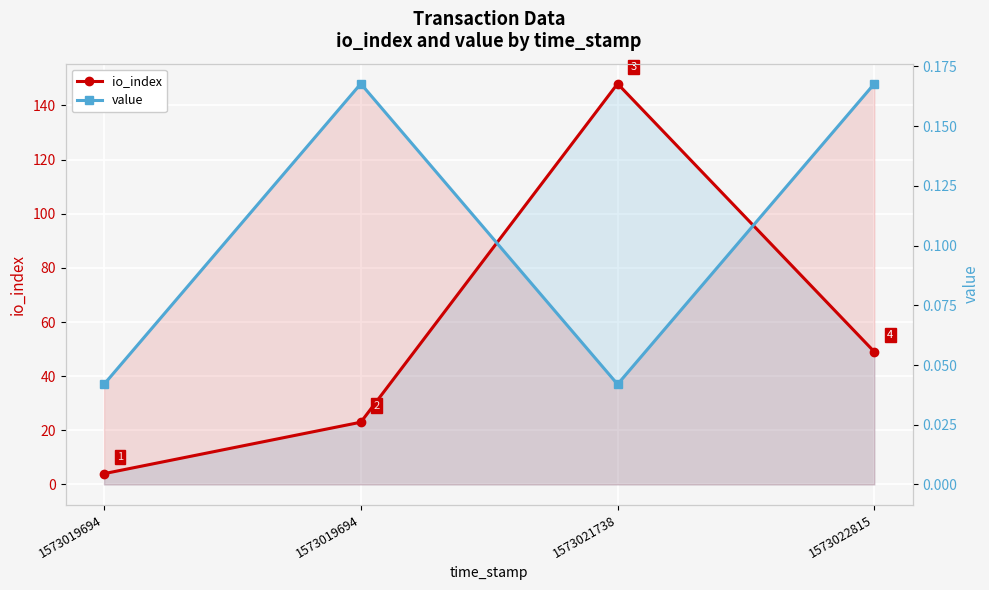

Where is io_index nearest to the value 76?

1573022815